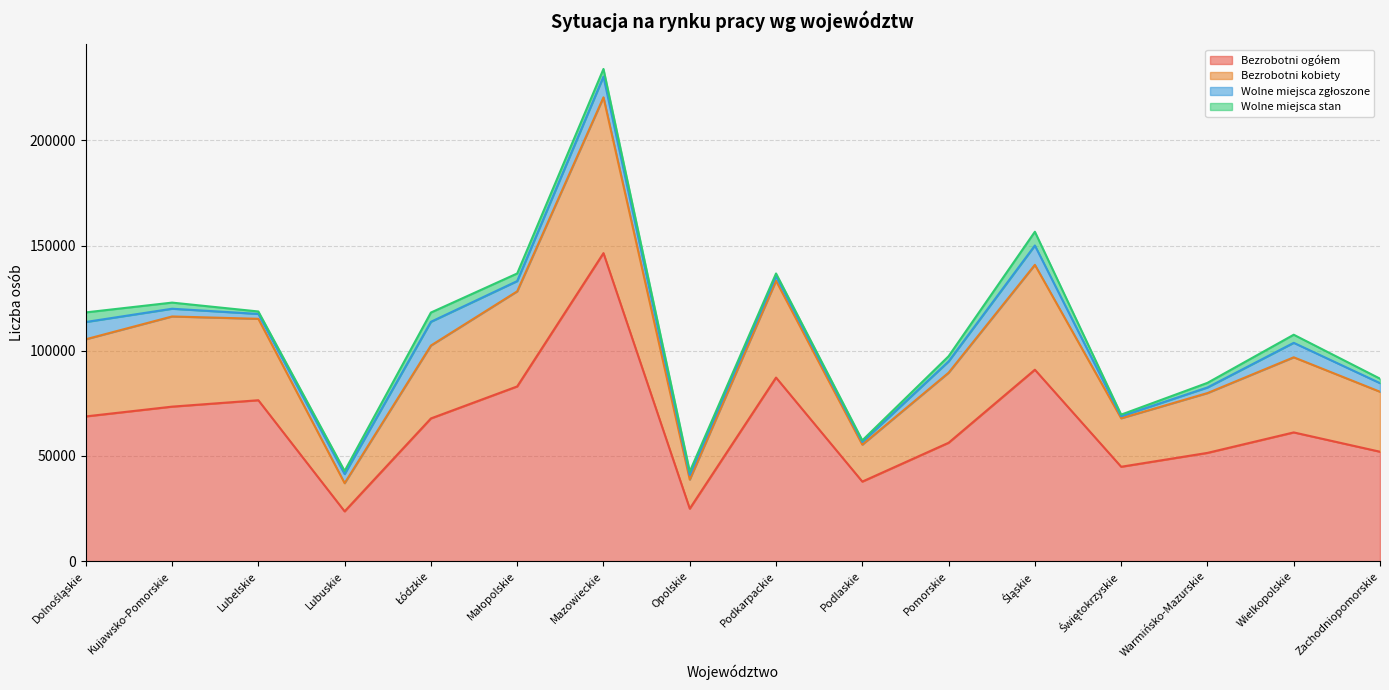

At which category does Bezrobotni ogółem reach its first local valley?

Lubuskie